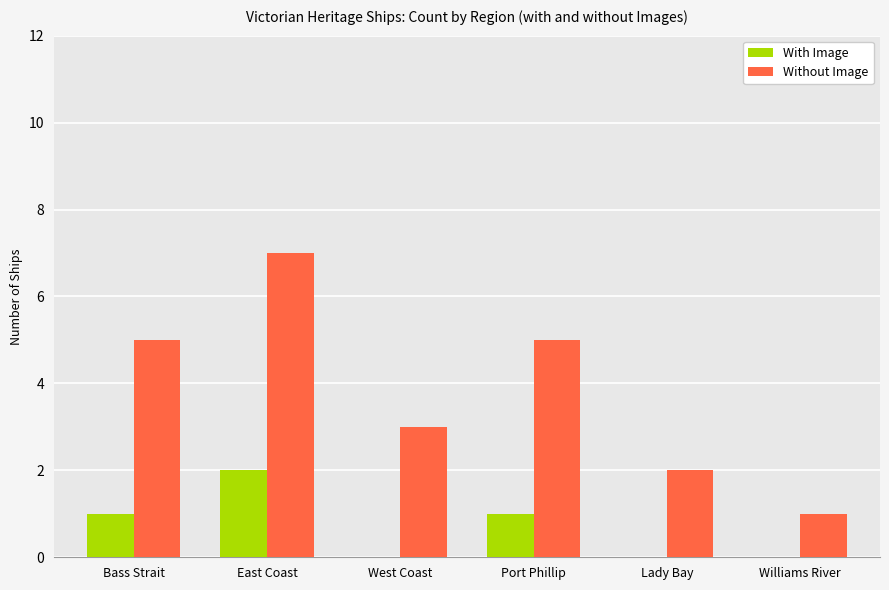

At which category is the sum across all series the highest?

East Coast